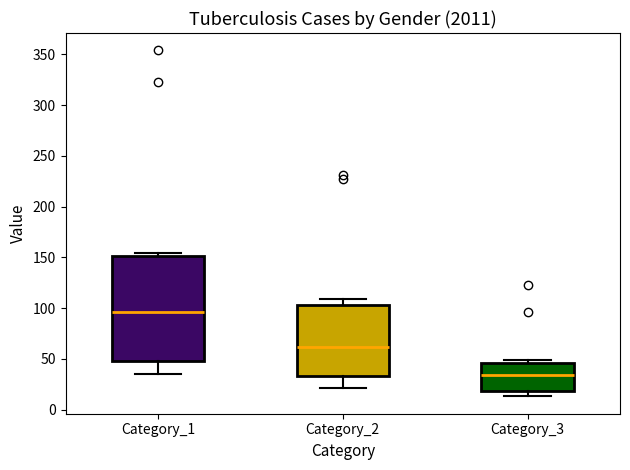

Which box has the lowest median line?

Category_3